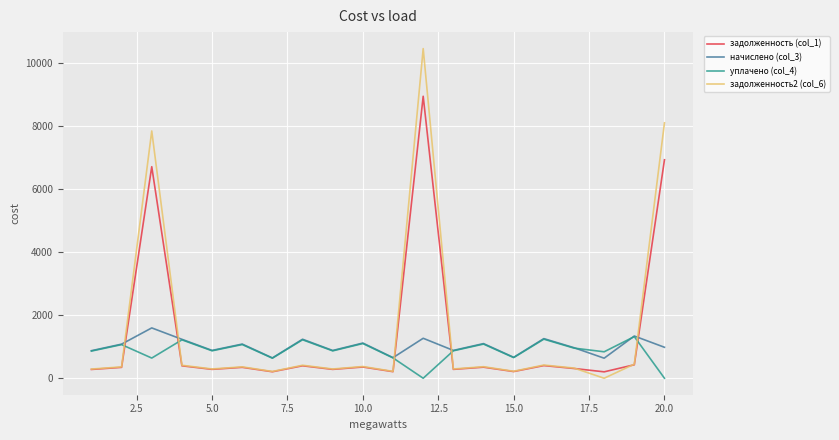

Which series has the largest range (max minus min)?

задолженность2 (col_6)